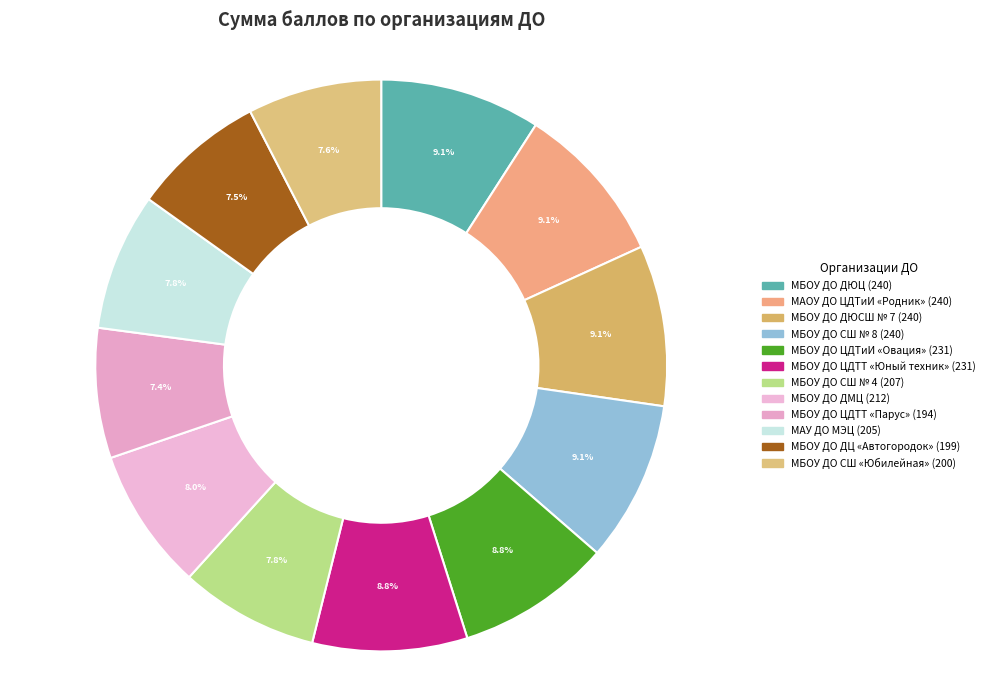

What is the largest slice in the pie chart?

МБОУ ДО ДЮЦ